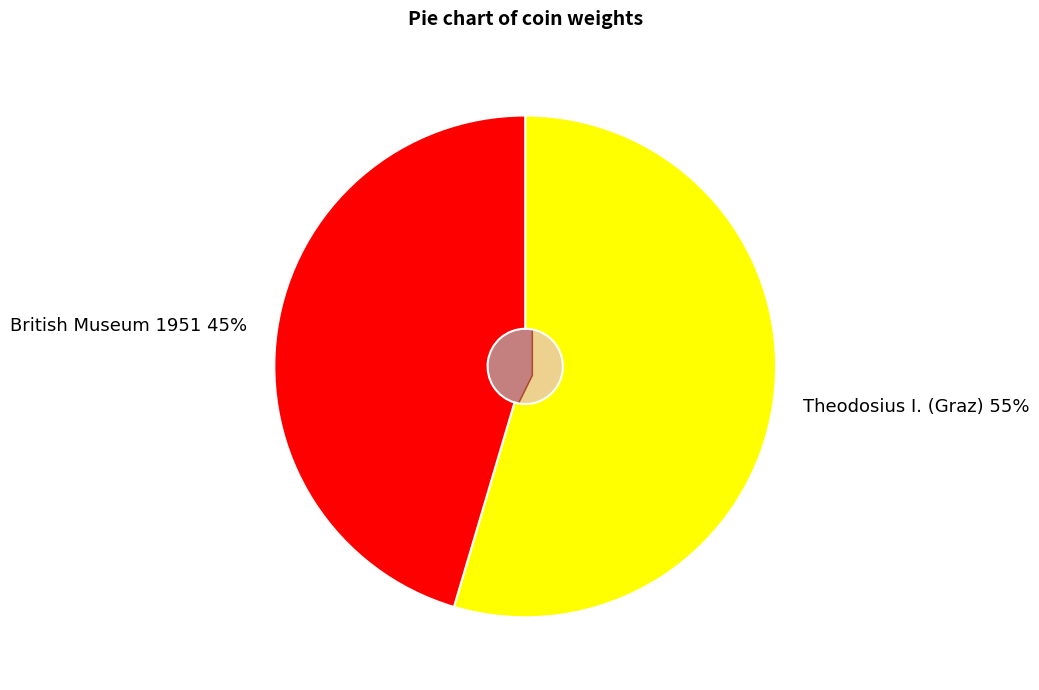

To the nearest percent, what is the combined percentage of Theodosius I. (Graz) and British Museum 1951?

100%